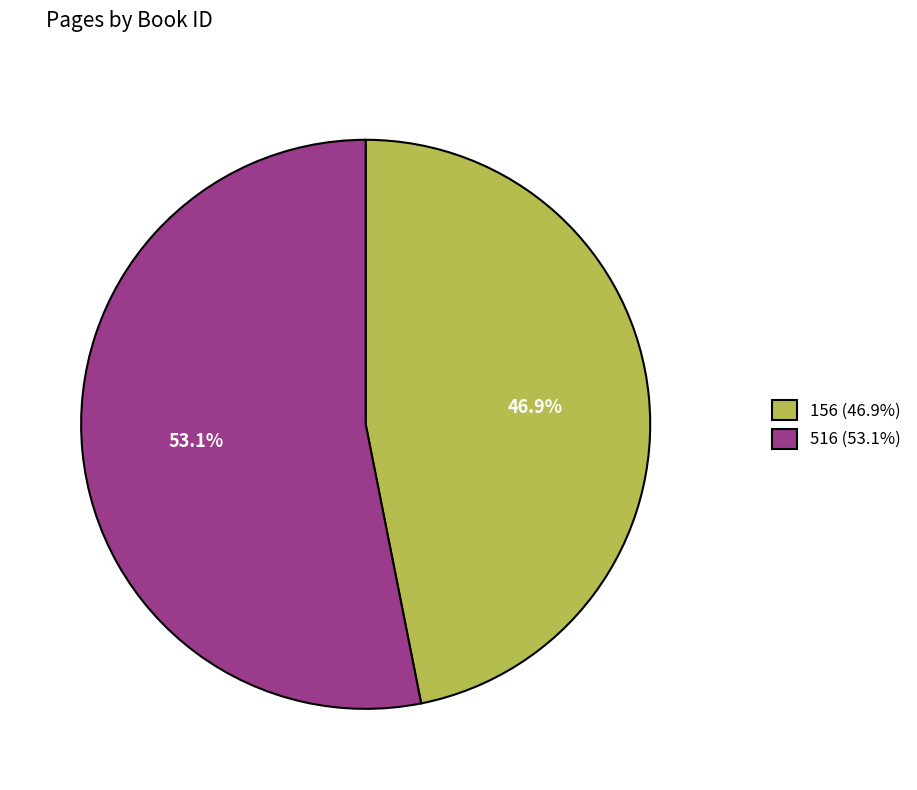

How many slices are in this pie chart?

2